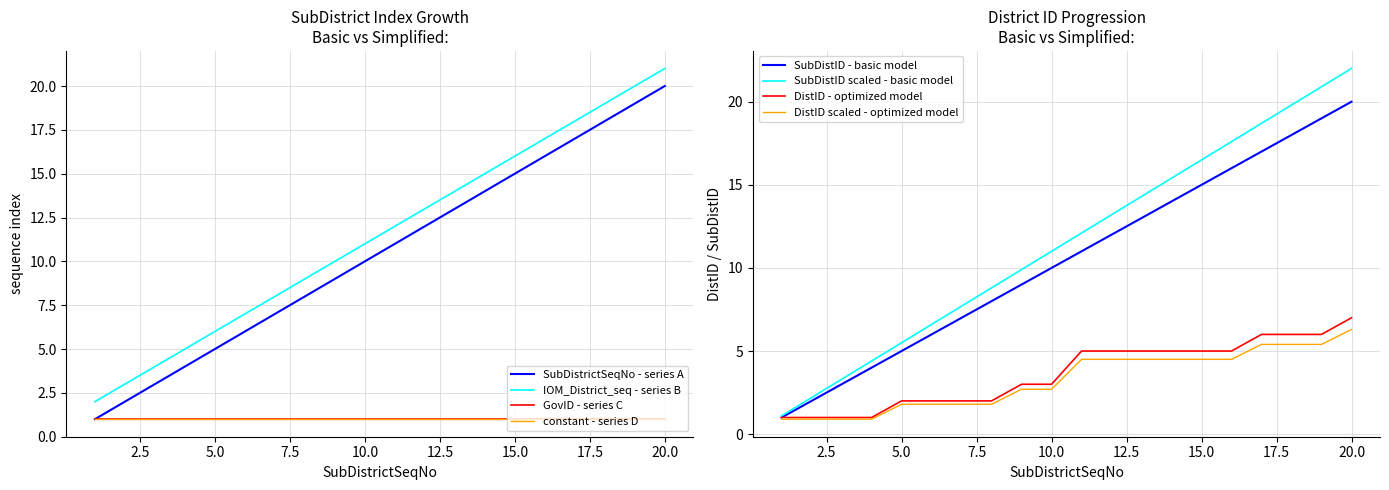

At which category is the sum across all series the highest?

20